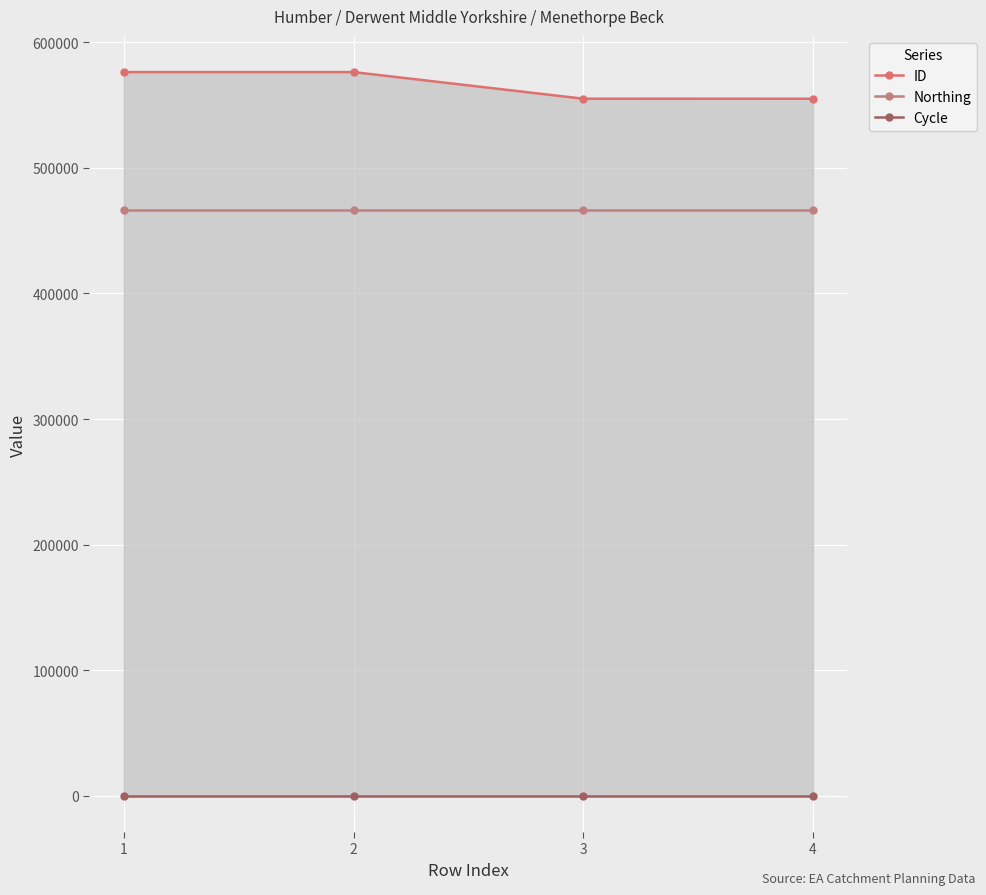

Is it true that ID equals 555042 at 3?

True